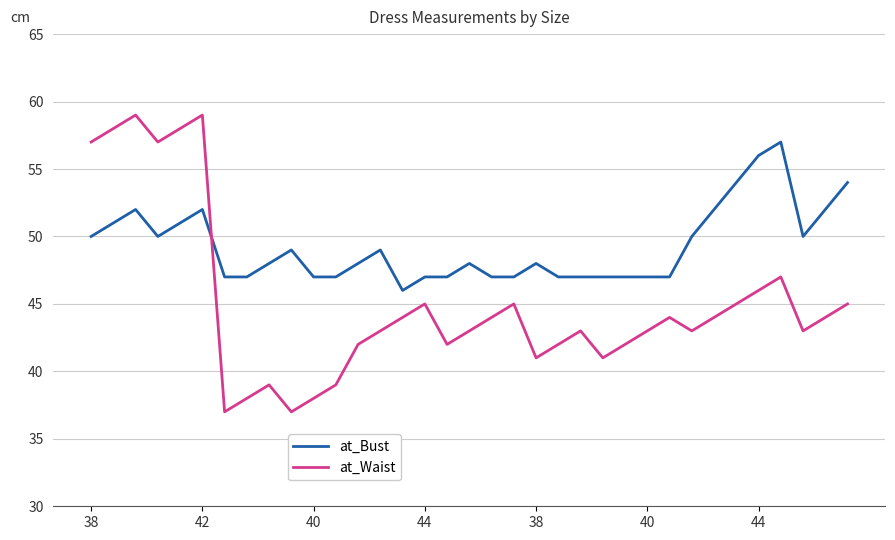

Count the number of data series in this chart.

2